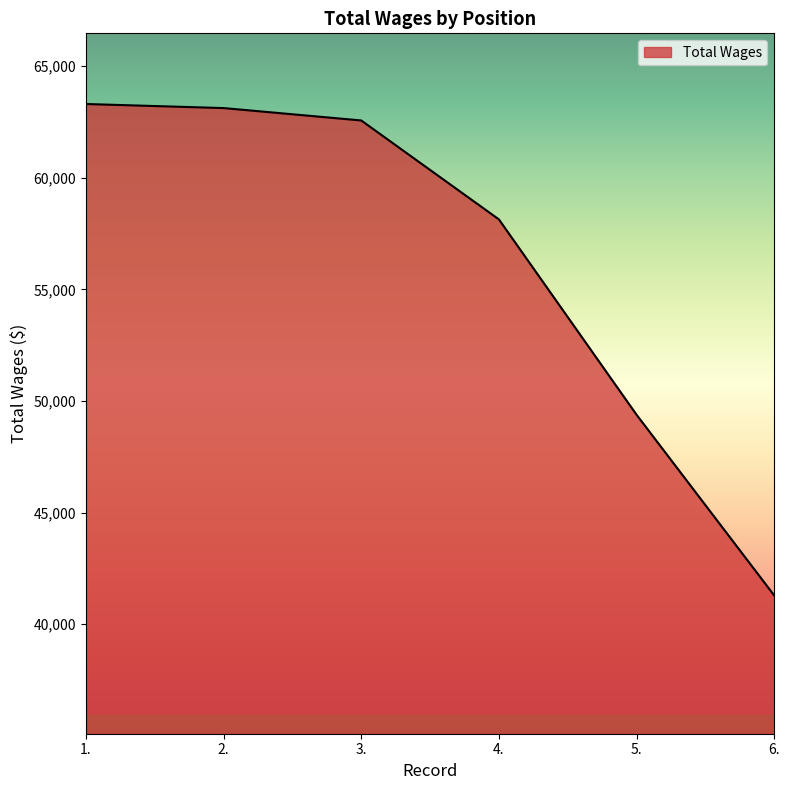

What is the maximum value shown in the chart?

63302